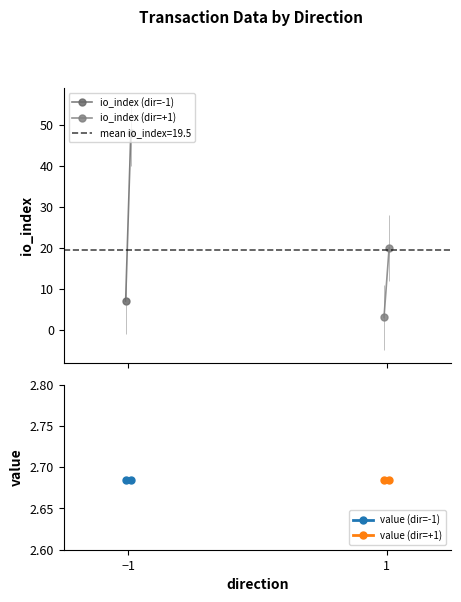

What is the maximum value for io_index (dir=-1)?

48.0